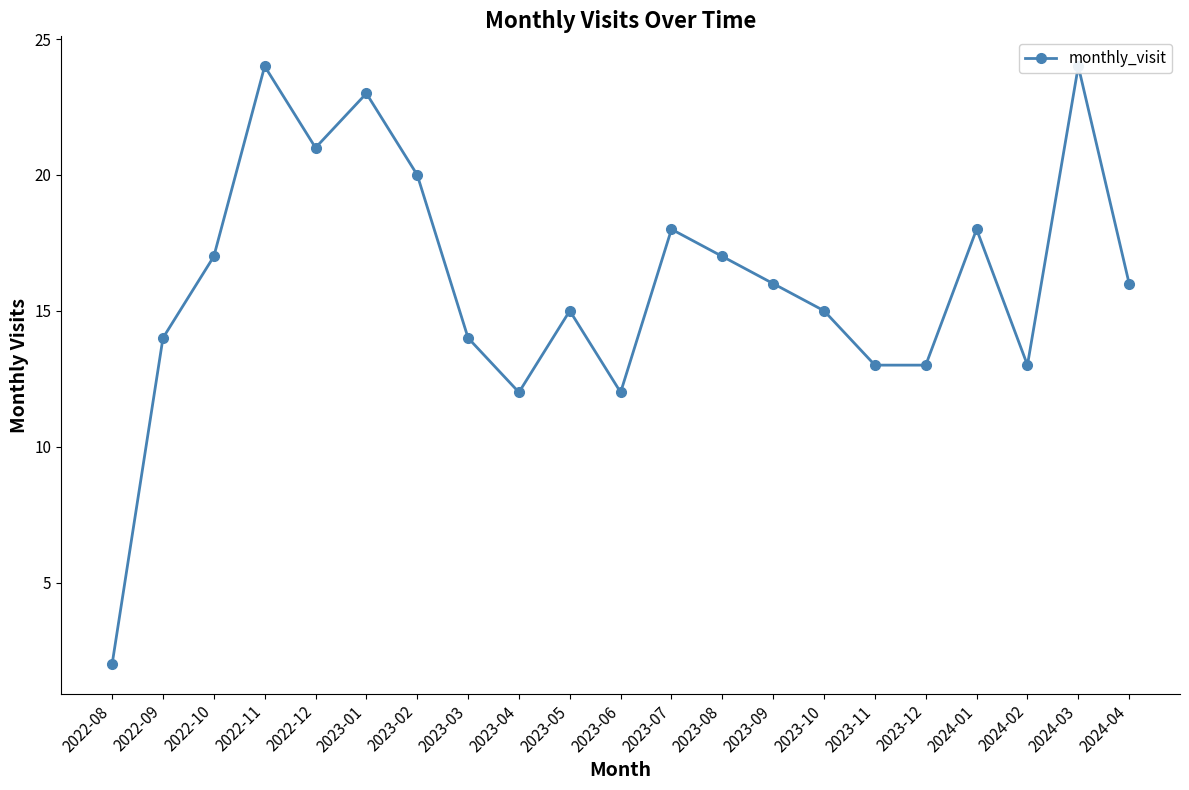

Read the value at 2022-12, to the nearest 5.

20